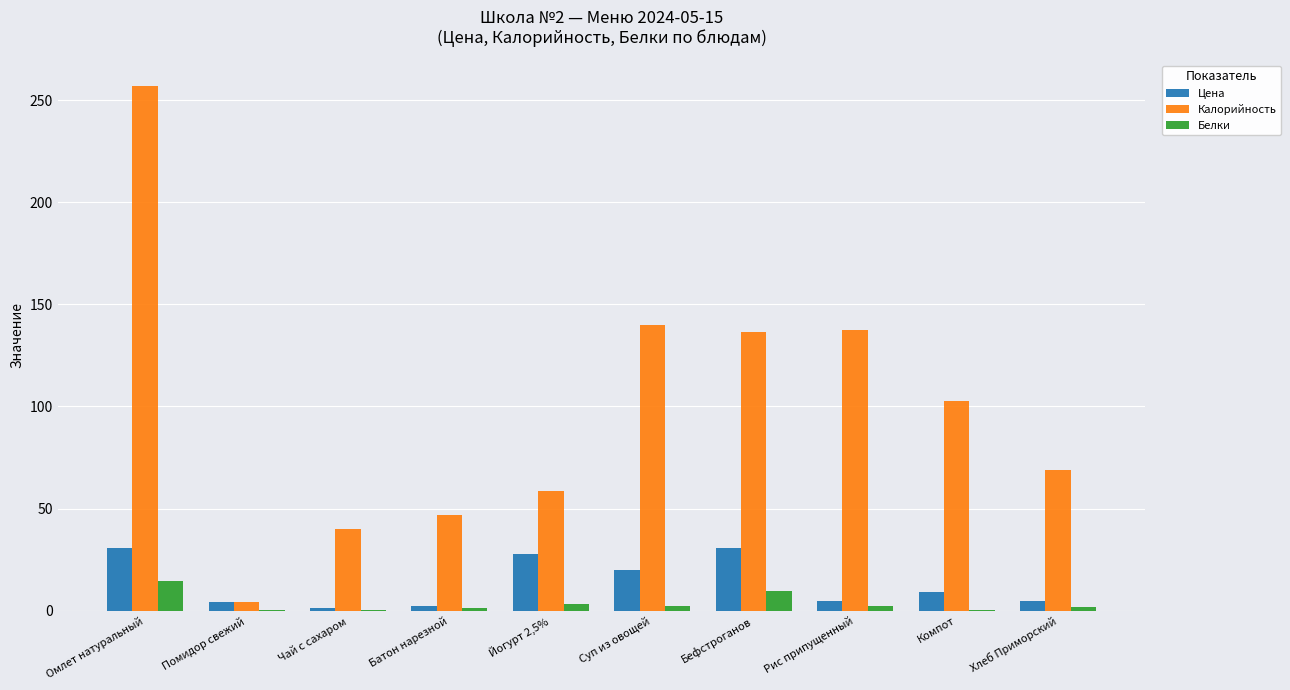

How many groups of bars are there?

10